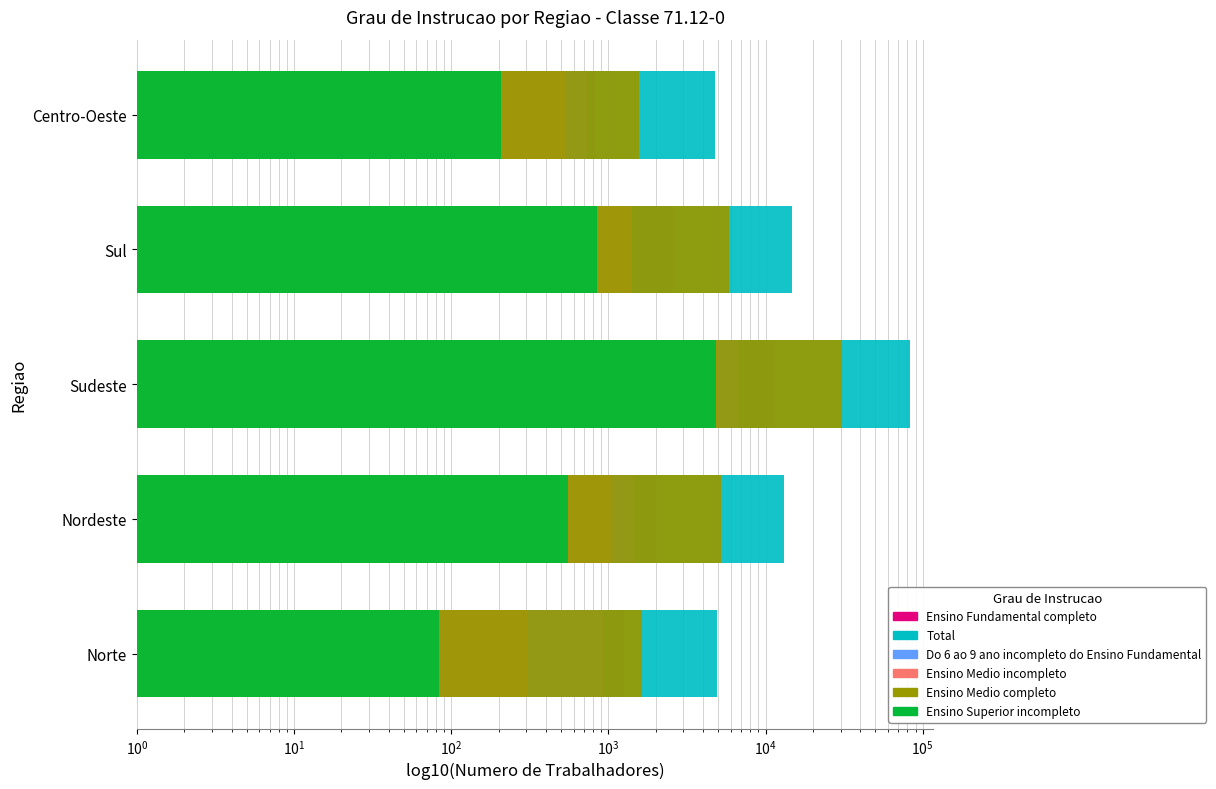

Which series has the largest range (max minus min)?

Total